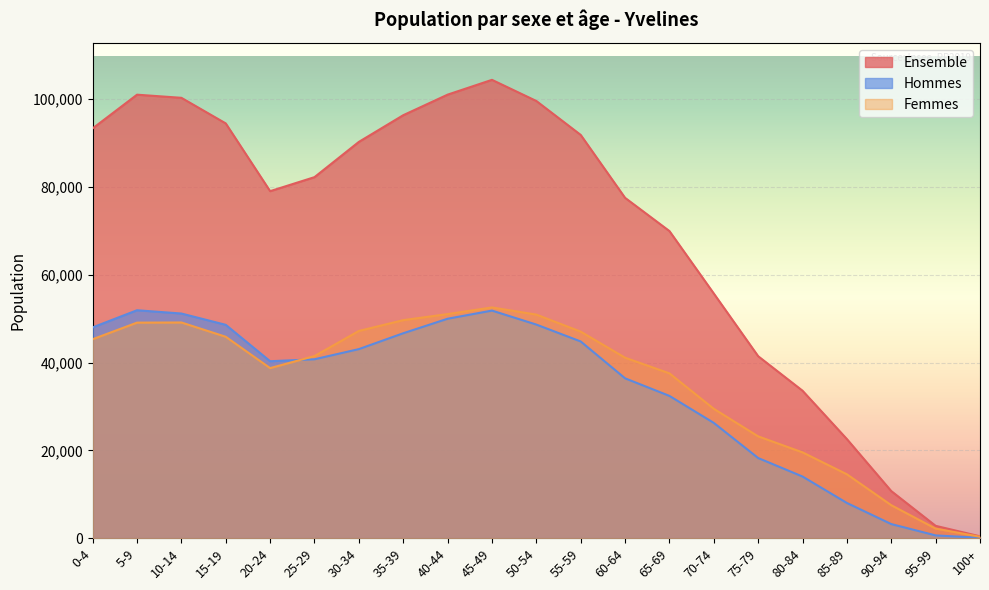

At which label does Ensemble reach its minimum?

100+